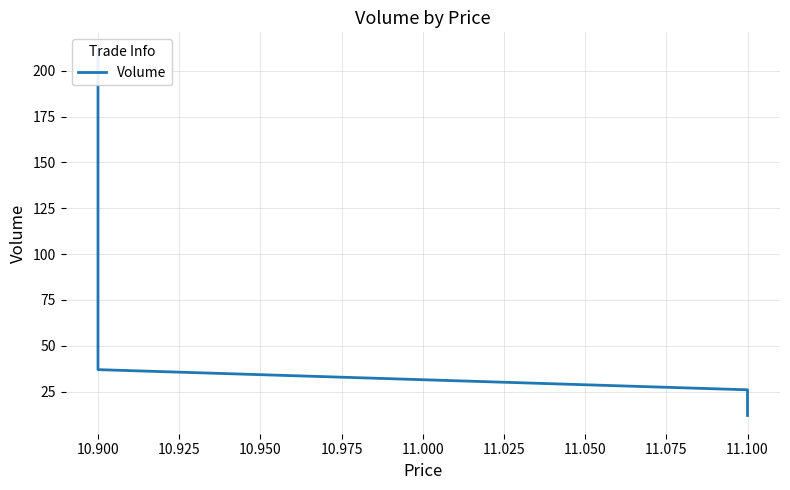

Which has a higher value, 11.100 or 11.100?

11.100